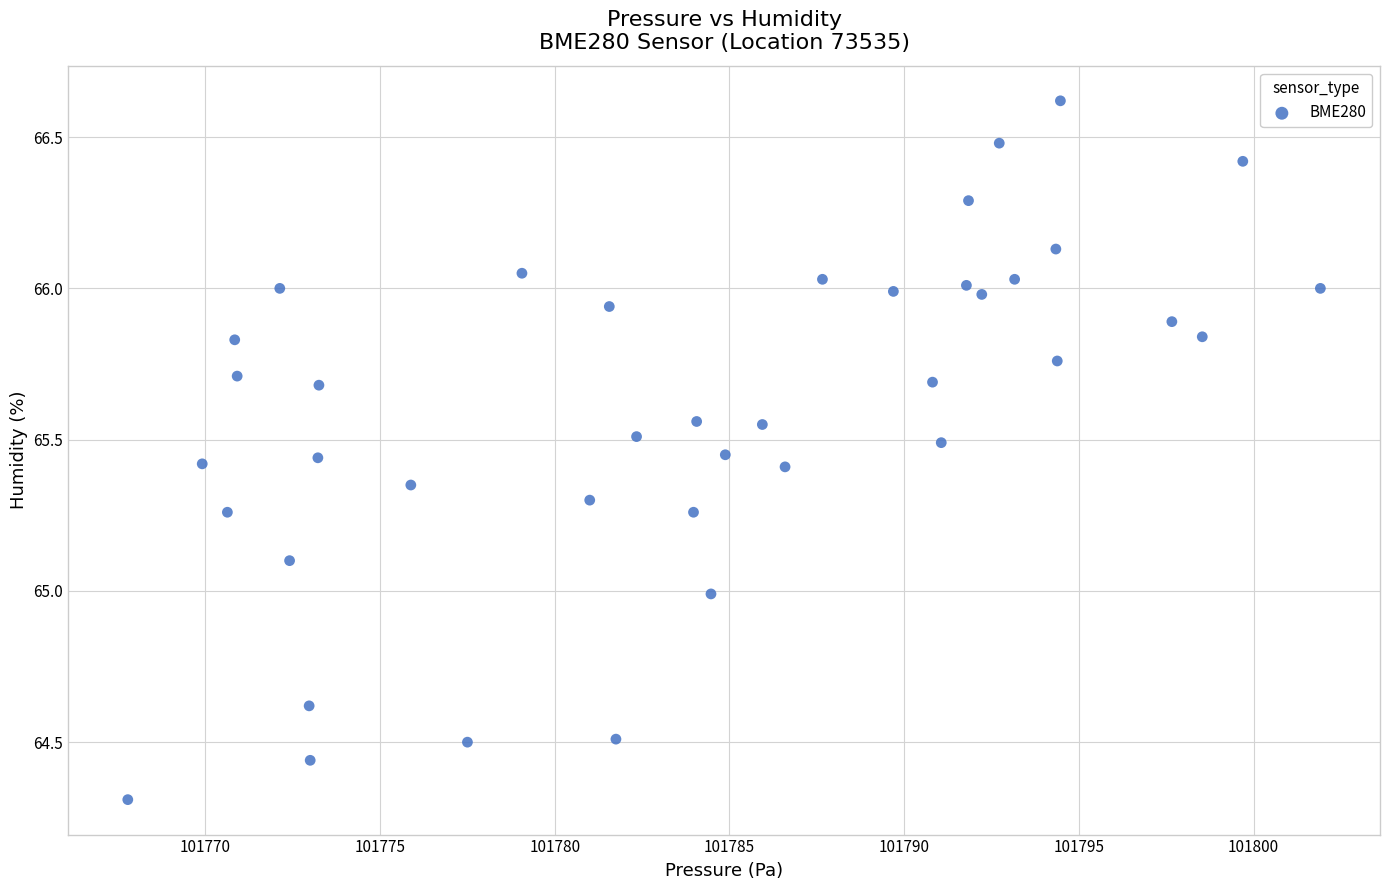

What is the range of X values (max minus min)?

34.1